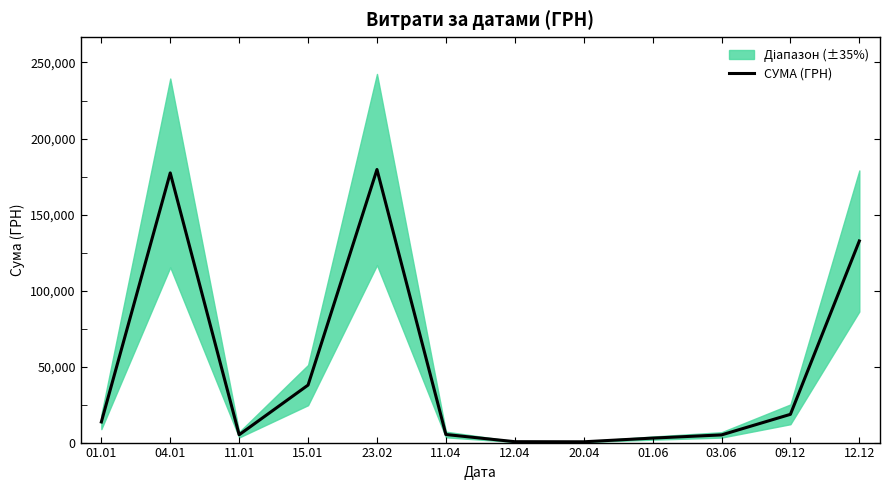

The chart shows a value of 4083.8 at 01.06. True or false?

False